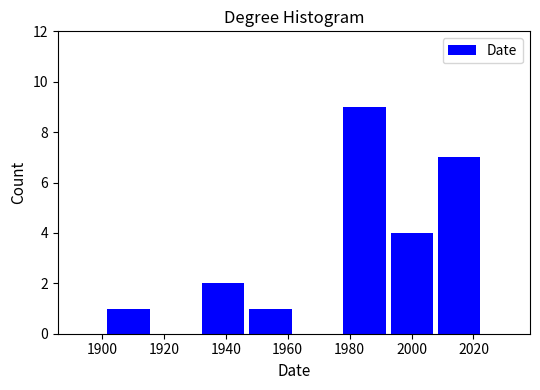

Reading left to right, list every bar in this chart as the range it spans on the x-axis followed by its height. Neither the bar edges nor the heights are printed on the chart, so give them approximately, as read against the axes.

1902 to 1916: 1
1916 to 1932: 0
1932 to 1946: 2
1946 to 1962: 1
1962 to 1978: 0
1978 to 1992: 9
1992 to 2008: 4
2008 to 2024: 7